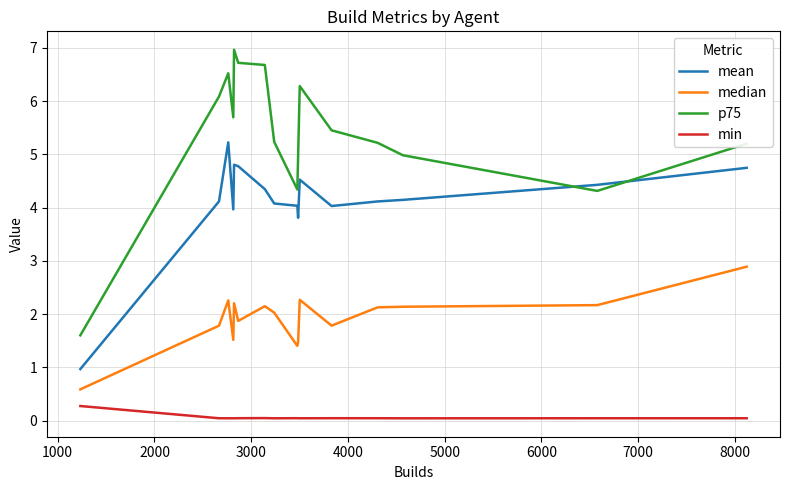

What is the maximum value shown in the chart?

7.0